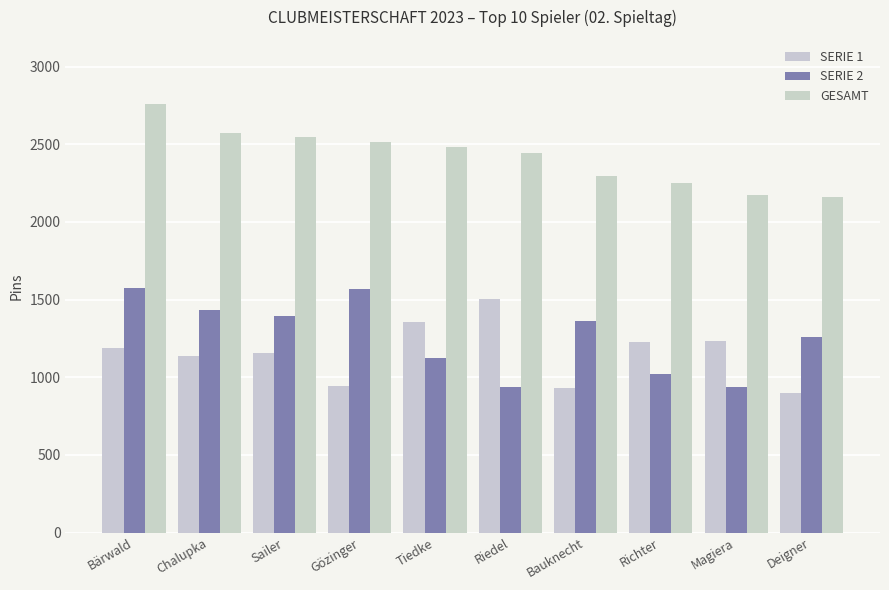

What is the difference between the SERIE 2 values at Sailer and Tiedke?

269